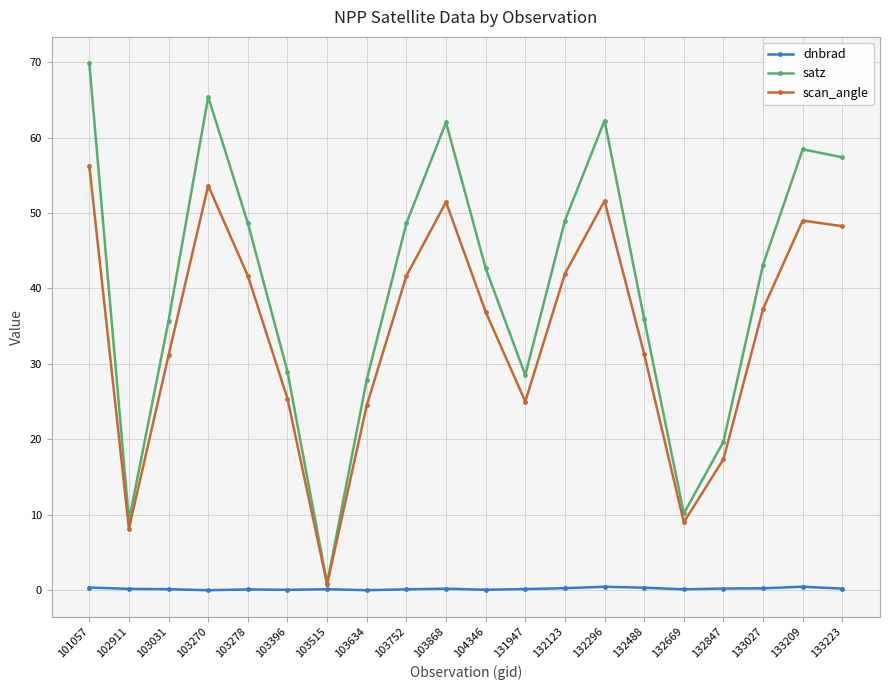

How many categories are shown in the chart?

20